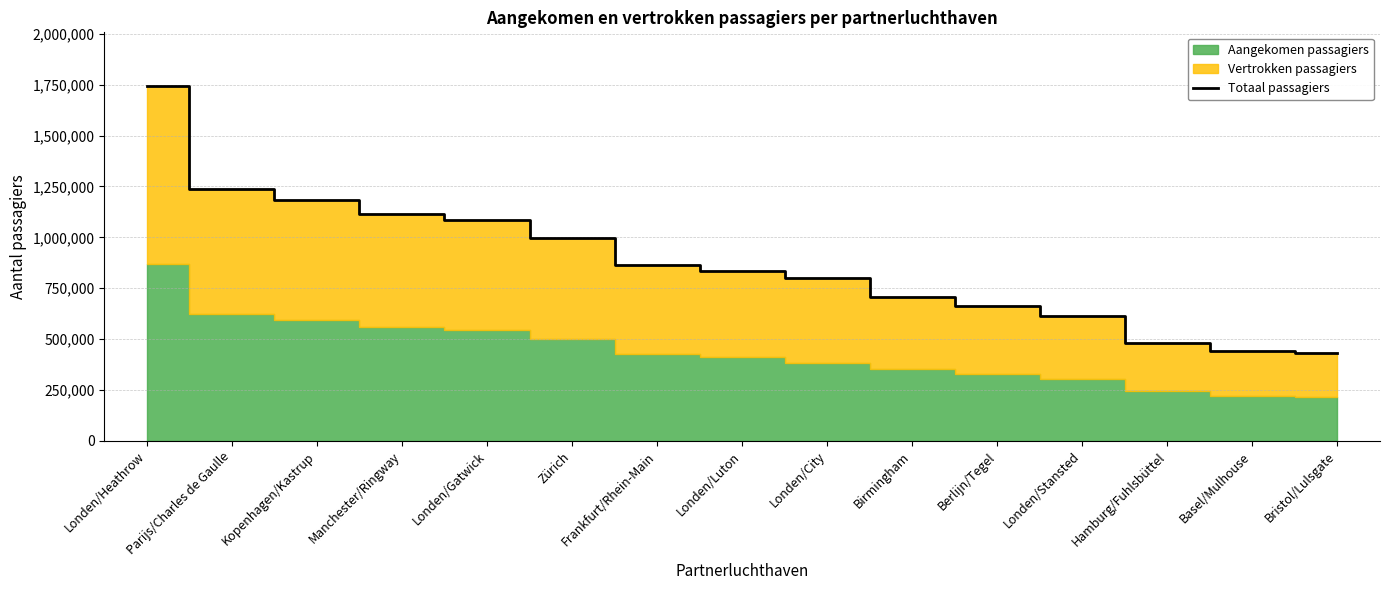

True or false: there are more than 0 points higher than both neighbors.

False